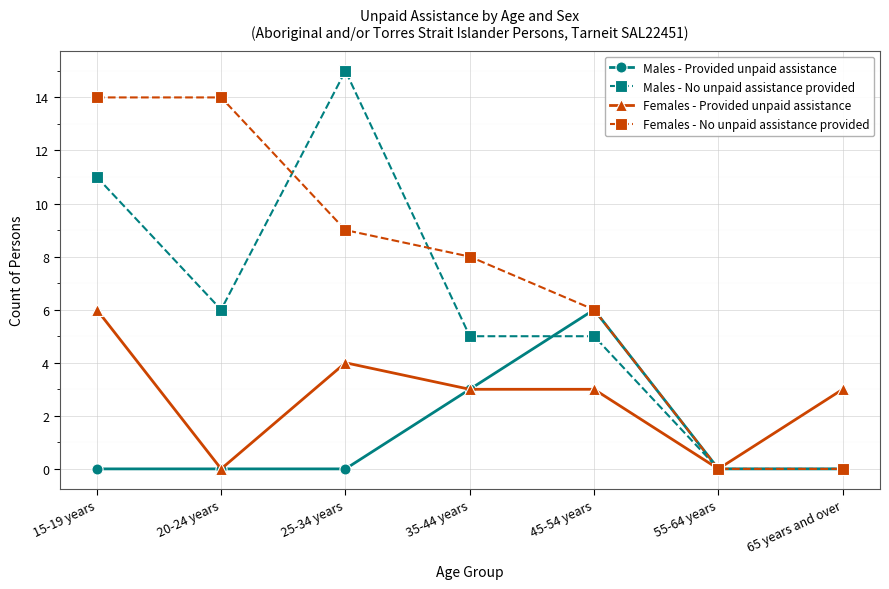

What is the maximum value shown in the chart?

15